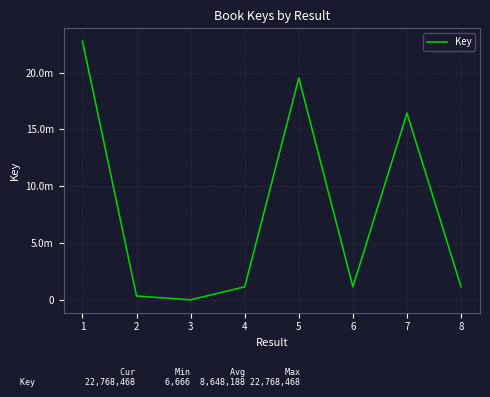

True or false: there are more than 1 points higher than both neighbors.

True